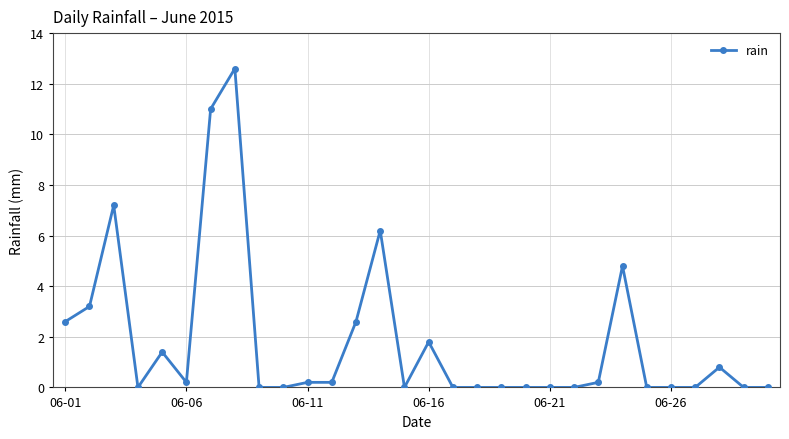

What is the greatest value displayed?

12.6